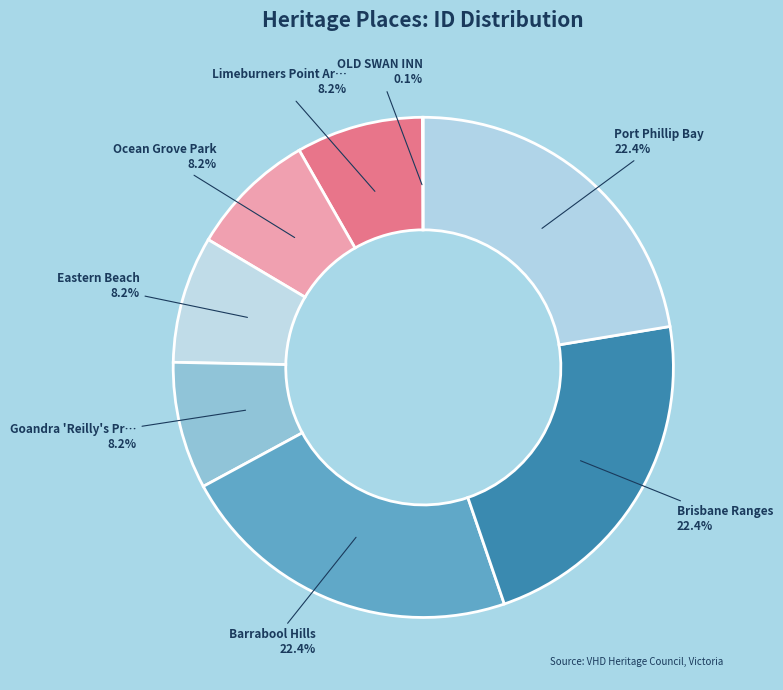

To the nearest percent, what is the difference between the largest and smallest slice percentages?

22%